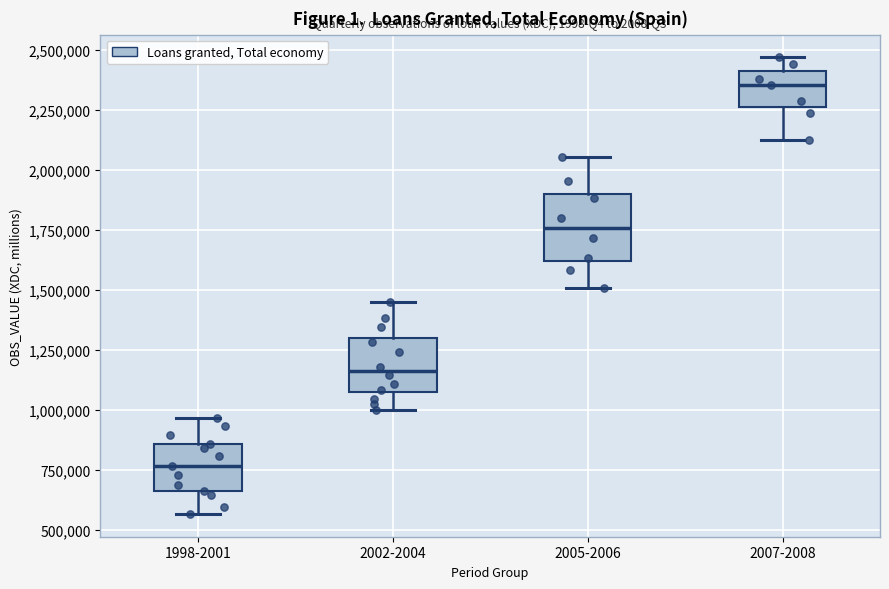

Reading left to right, read every box against the y-axis: the position of its median line, the range the box covers, and the ends of its whiskers. The values are not printed on the chart, so give them approximately, as read against the axis.

1998-2001: median 750000, box 650000 to 850000, whiskers 550000 to 950000
2002-2004: median 1150000, box 1050000 to 1300000, whiskers 1000000 to 1450000
2005-2006: median 1750000, box 1600000 to 1900000, whiskers 1500000 to 2050000
2007-2008: median 2350000, box 2250000 to 2400000, whiskers 2100000 to 2450000